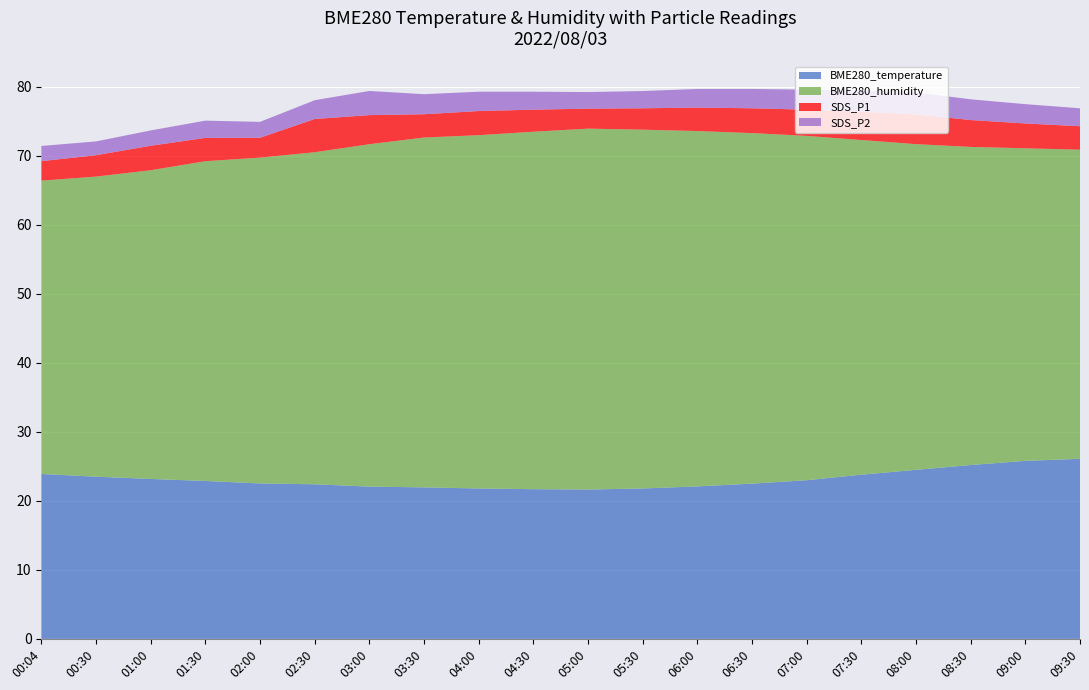

Reading left to right, extract all data points from this chart.

BME280_temperature: 23.9	23.5	23.2	22.9	22.5	22.4	22.1	22.0	21.8	21.7	21.6	21.8	22.1	22.5	23.0	23.8	24.5	25.2	25.8	26.1
BME280_humidity: 42.5	43.5	44.7	46.3	47.2	48.1	49.6	50.7	51.2	51.8	52.3	52.0	51.5	50.8	49.9	48.5	47.2	46.1	45.3	44.8
SDS_P1: 2.8	3.1	3.5	3.4	2.9	4.8	4.2	3.4	3.5	3.2	2.9	3.1	3.4	3.6	3.8	4.1	4.3	3.9	3.6	3.4
SDS_P2: 2.2	2.0	2.2	2.5	2.3	2.7	3.5	2.9	2.8	2.6	2.4	2.5	2.7	2.8	2.9	3.1	3.2	3.0	2.8	2.6